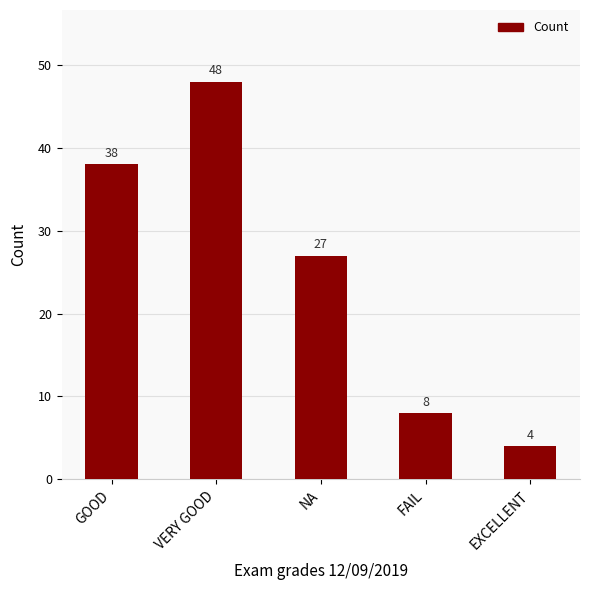

What is the sum of all values?

125